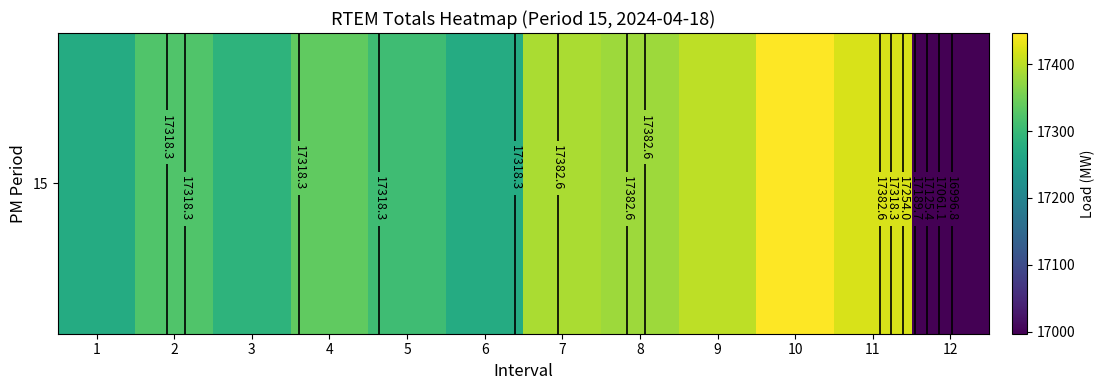

The value at 12 is 10587.3. True or false?

False